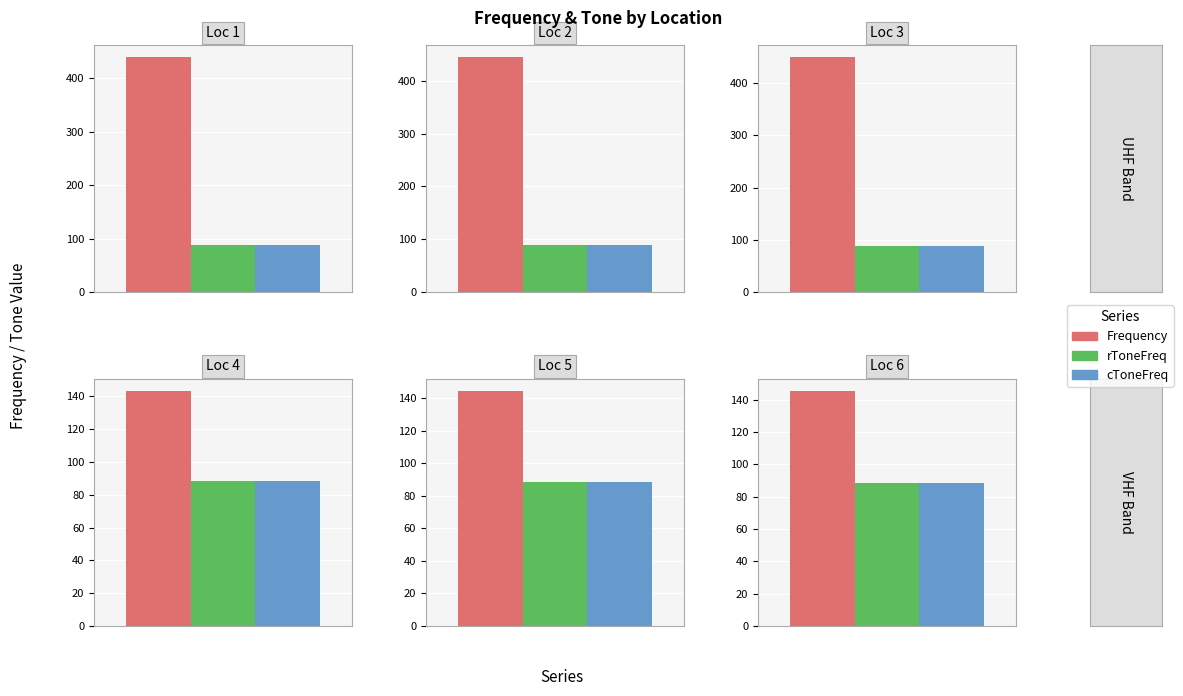

What is the sum of the rToneFreq values at 5 and 3?

177.0